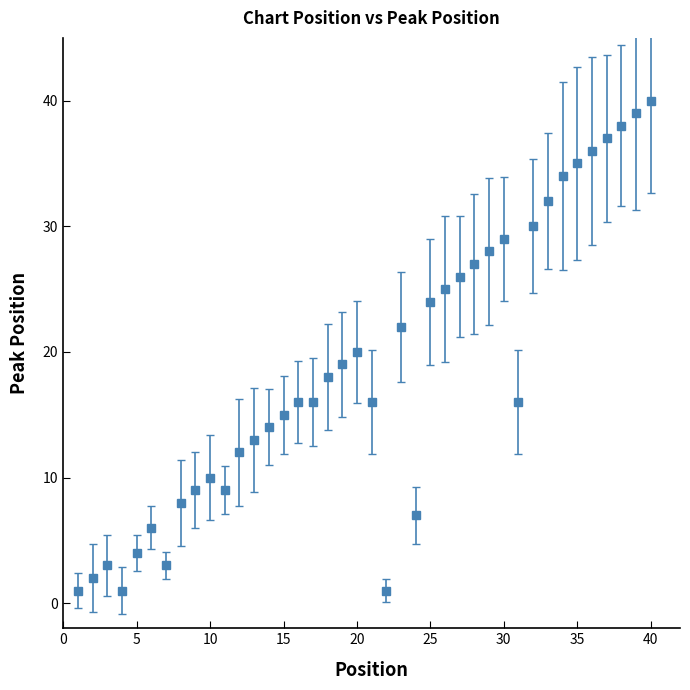

What is the greatest value displayed?

40